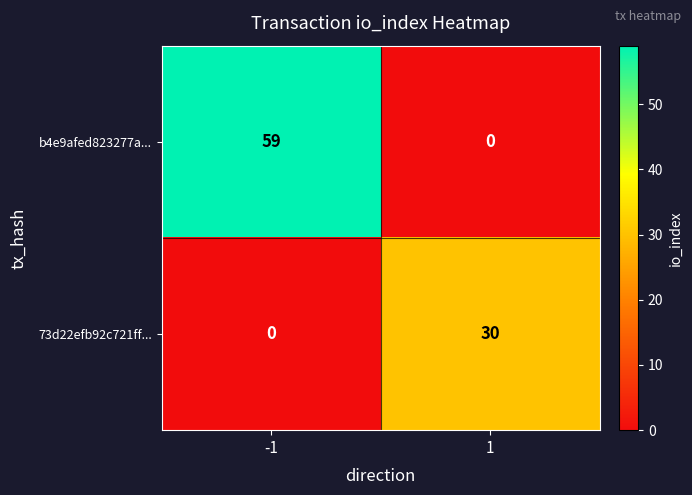

Rank the series by their maximum value, from lowest to highest.

73d22efb92c721ff..., b4e9afed823277a...